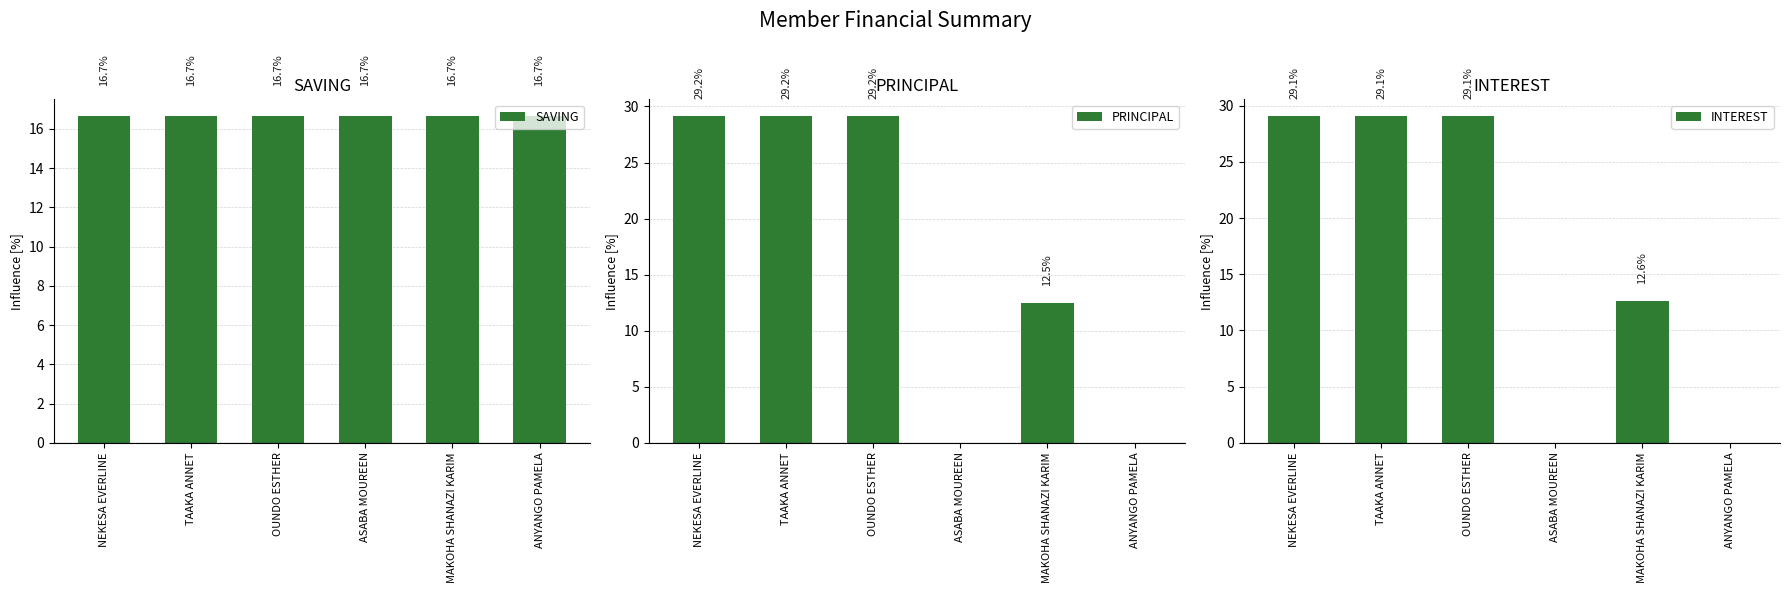

Reading left to right, what are all the values shown in this chart?

SAVING: NEKESA EVERLINE=16.7	TAAKA ANNET=16.7	OUNDO ESTHER=16.7	ASABA MOUREEN=16.7	MAKOHA SHANAZI KARIM=16.7	ANYANGO PAMELA=16.7
PRINCIPAL: NEKESA EVERLINE=29.2	TAAKA ANNET=29.2	OUNDO ESTHER=29.2	ASABA MOUREEN=0.0	MAKOHA SHANAZI KARIM=12.5	ANYANGO PAMELA=0.0
INTEREST: NEKESA EVERLINE=29.1	TAAKA ANNET=29.1	OUNDO ESTHER=29.1	ASABA MOUREEN=0.0	MAKOHA SHANAZI KARIM=12.6	ANYANGO PAMELA=0.0